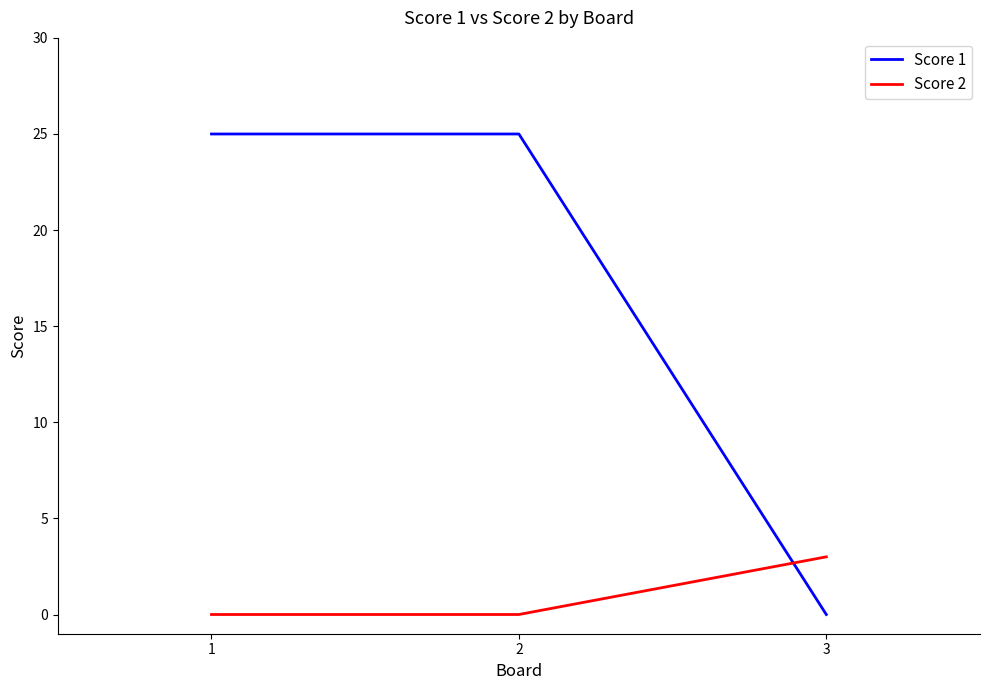

True or false: Score 1 has a value of 25 at 1.

True